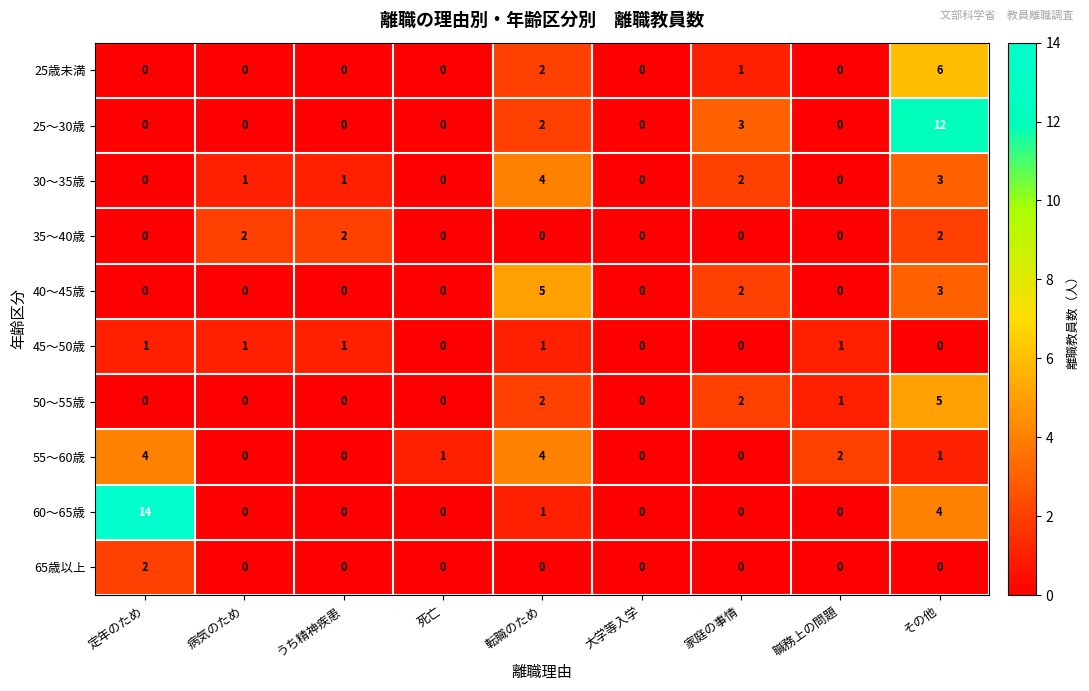

How many 40〜45歳 values are between 0 and 2?

7